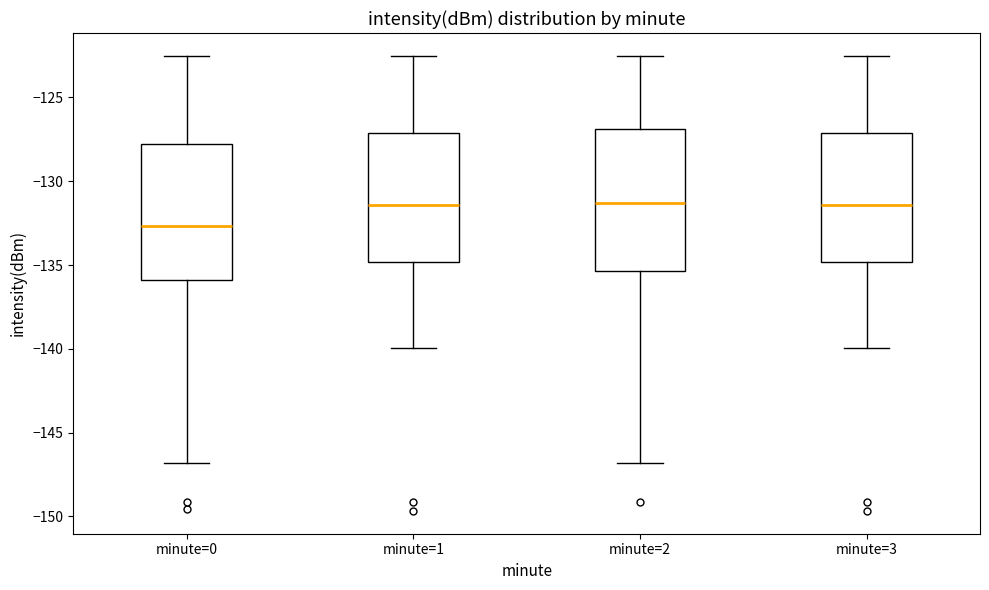

Reading left to right, read every box against the y-axis: the position of its median line, the range the box covers, and the ends of its whiskers. The values are not printed on the chart, so give them approximately, as read against the axis.

minute=0: median -132.5, box -136.0 to -128.0, whiskers -147.0 to -122.5
minute=1: median -131.5, box -135.0 to -127.0, whiskers -140.0 to -122.5
minute=2: median -131.5, box -135.5 to -127.0, whiskers -147.0 to -122.5
minute=3: median -131.5, box -135.0 to -127.0, whiskers -140.0 to -122.5